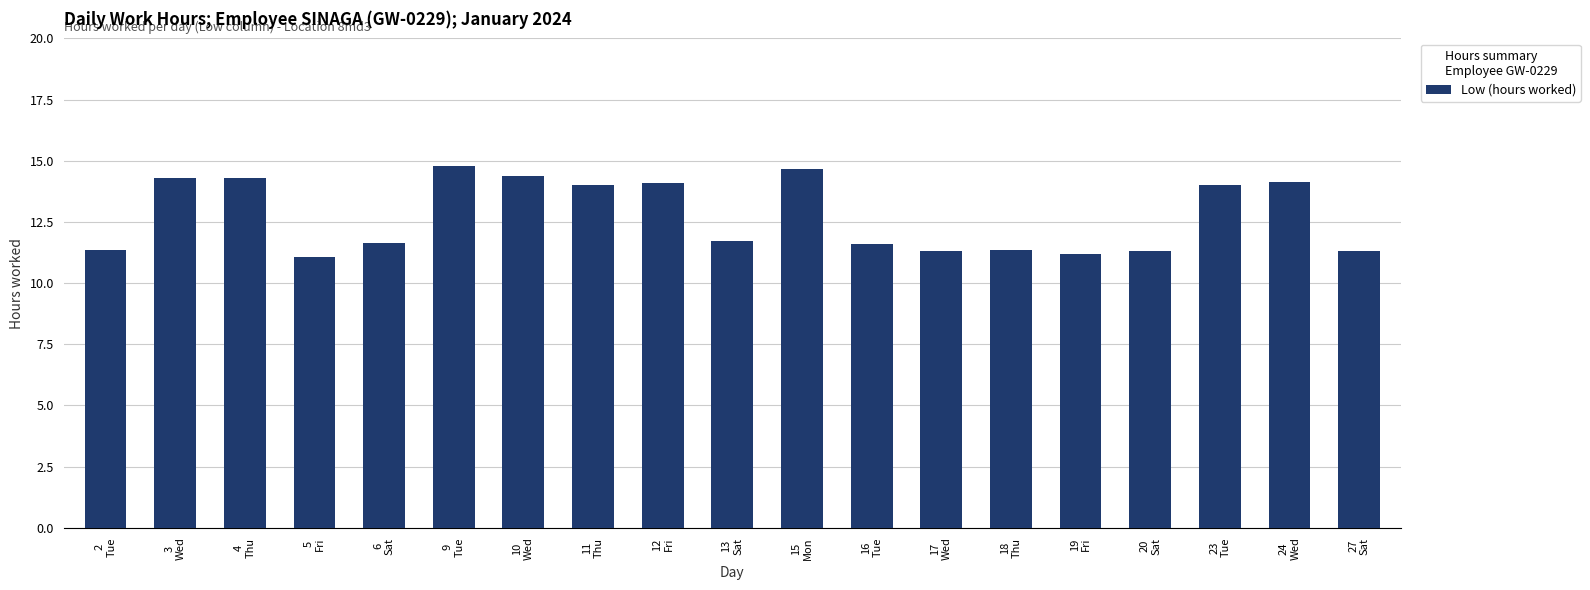

What is the label of the 12th bar from the right?

11
Thu